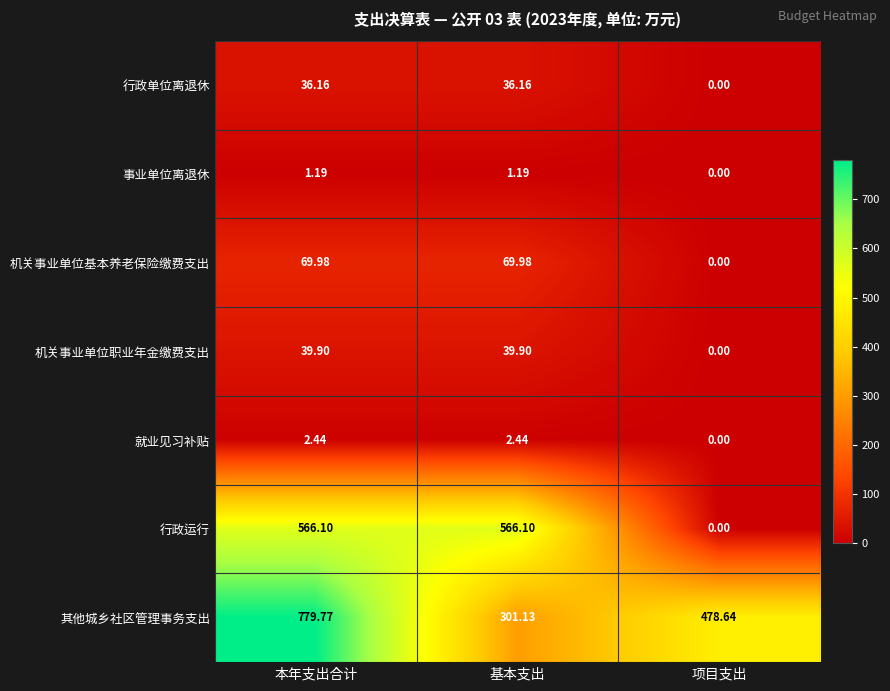

List the series in order of their peak value, highest first.

其他城乡社区管理事务支出, 行政运行, 机关事业单位基本养老保险缴费支出, 机关事业单位职业年金缴费支出, 行政单位离退休, 就业见习补贴, 事业单位离退休